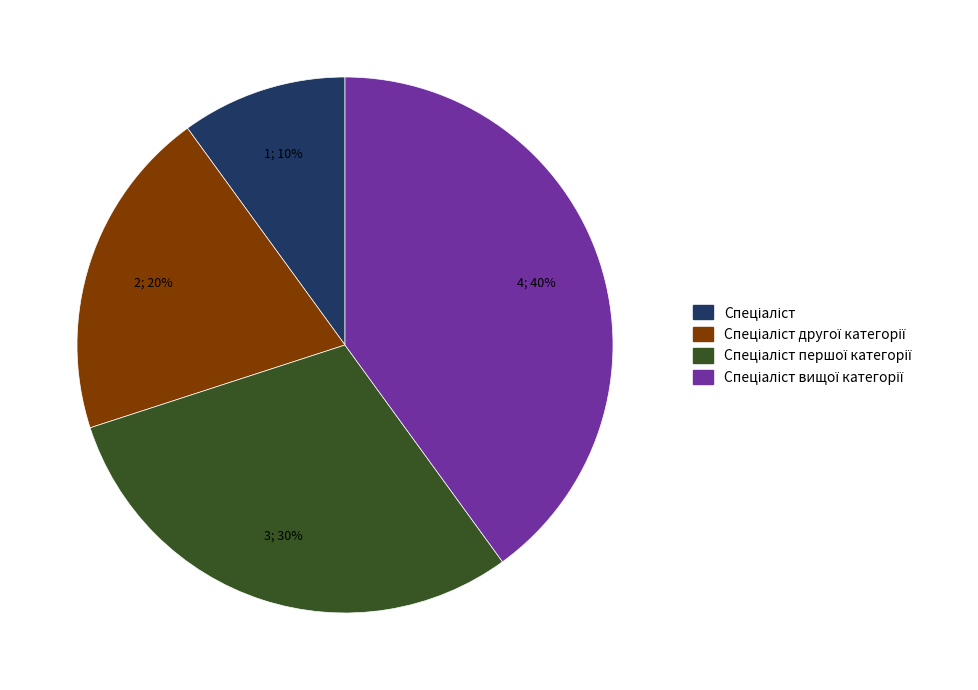

How many segments does this pie chart have?

4